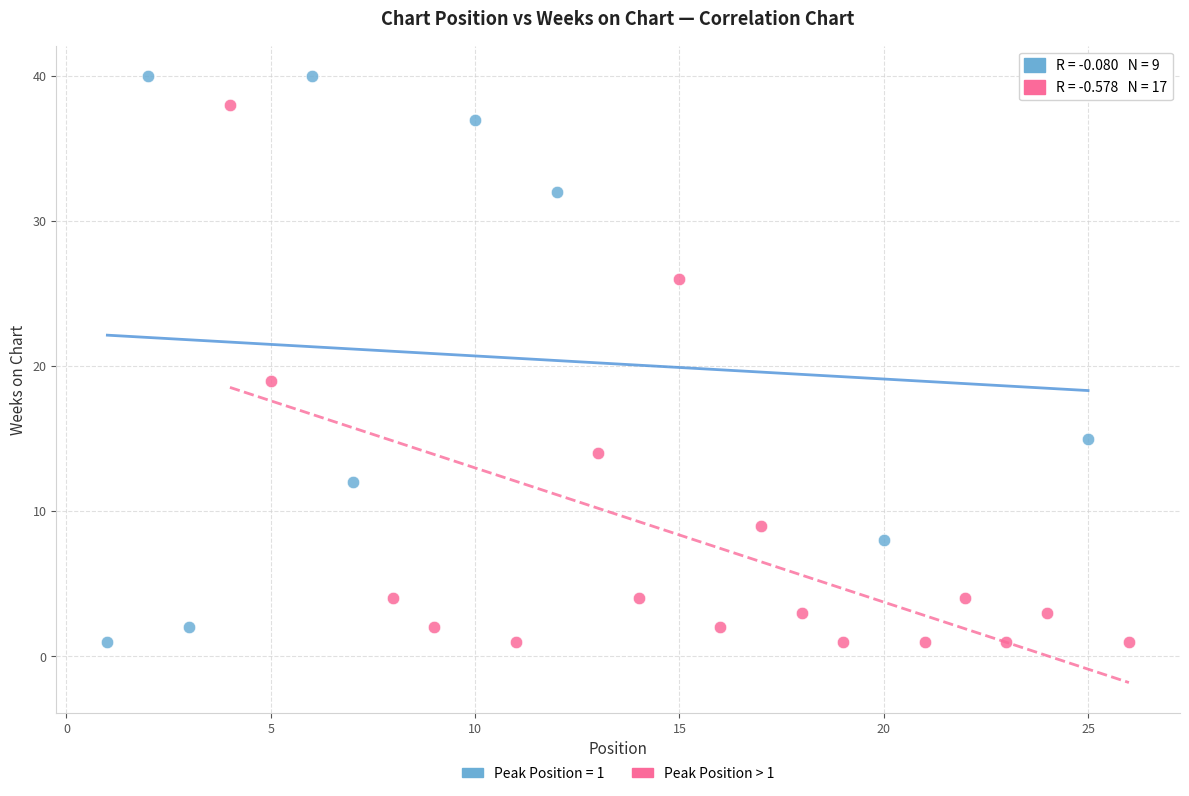

Which series contains the highest Y value?

Peak Position = 1